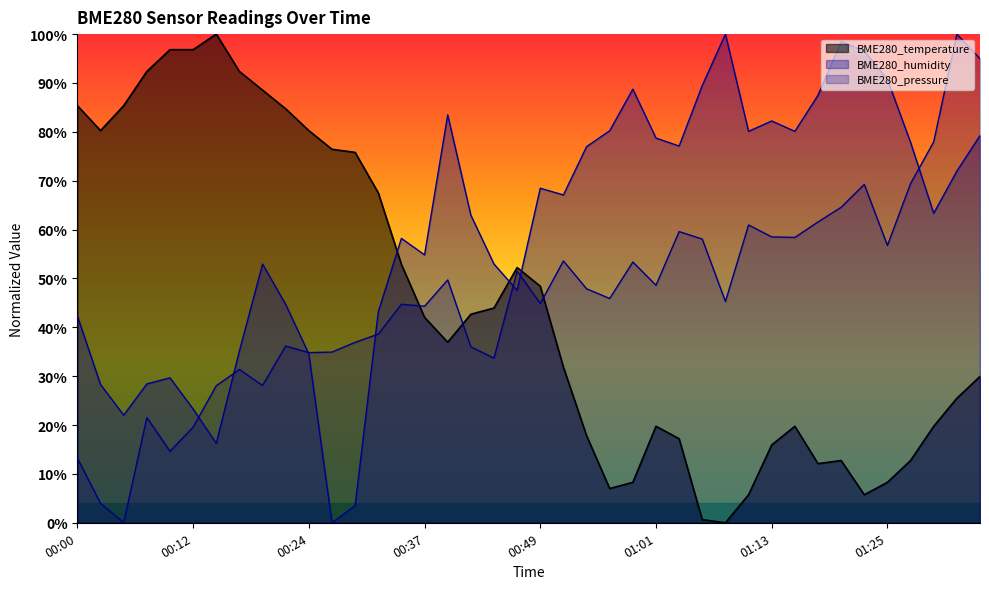

Does the chart display data point markers on the line(s)?

No